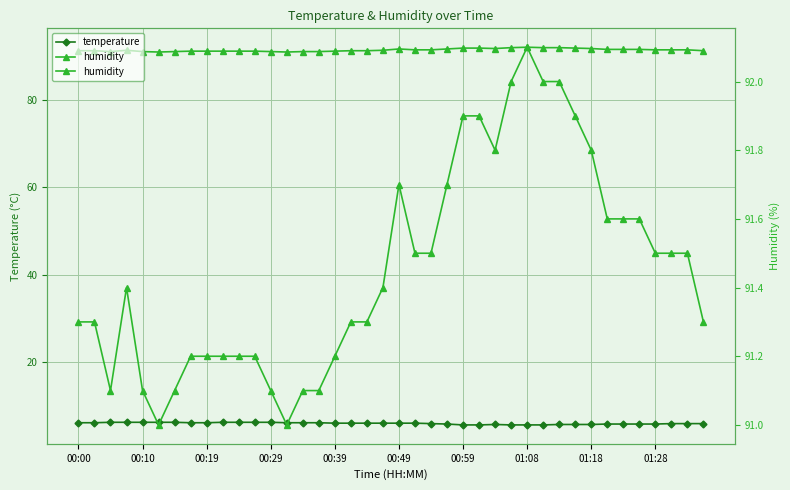

The humidity series shows 39.6 at 21. True or false?

False